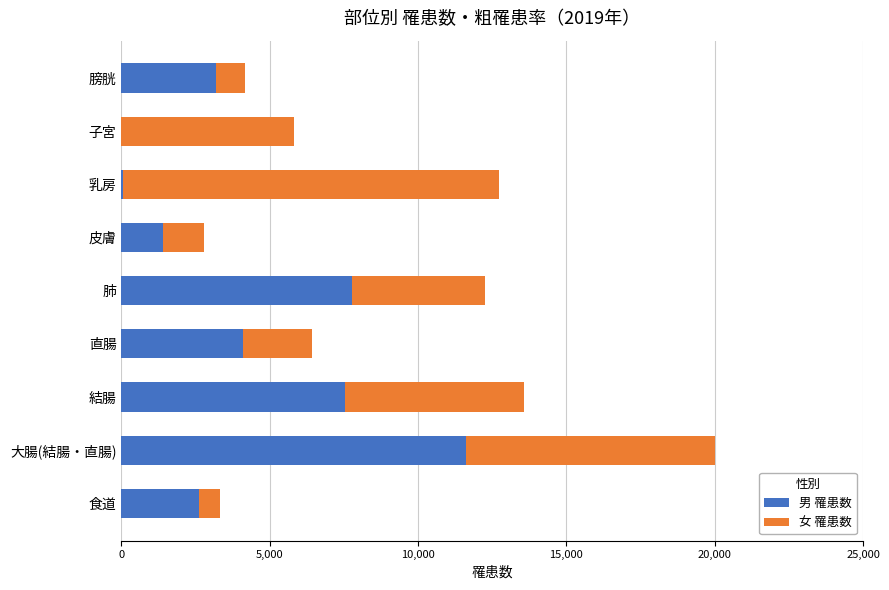

True or false: 男 罹患数 has a value of 4147 at 膀胱.

False